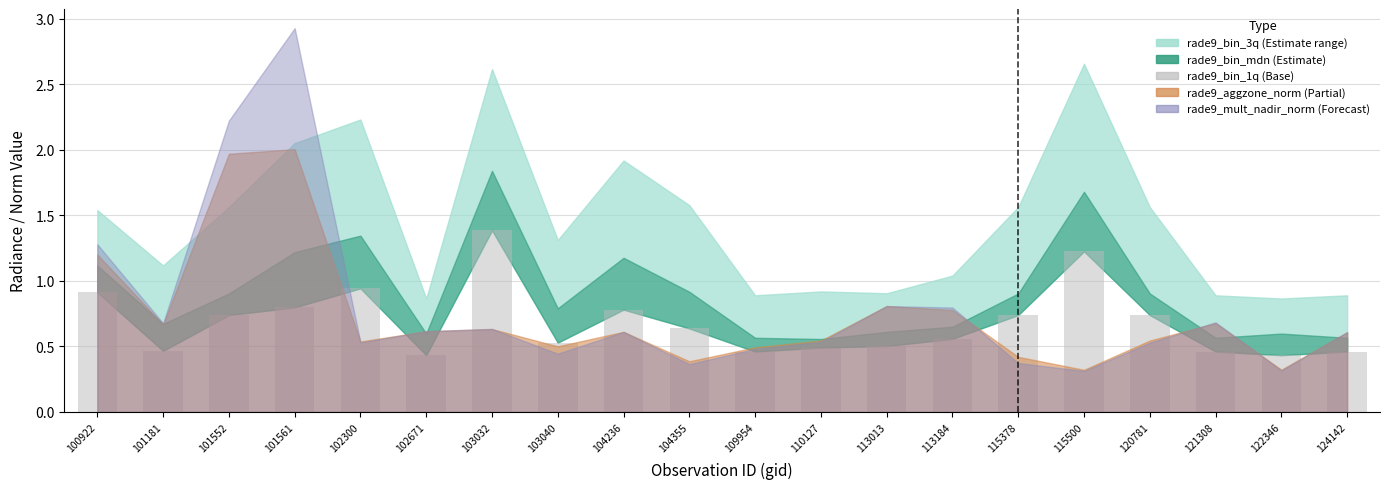

What is the greatest value displayed?

1.4